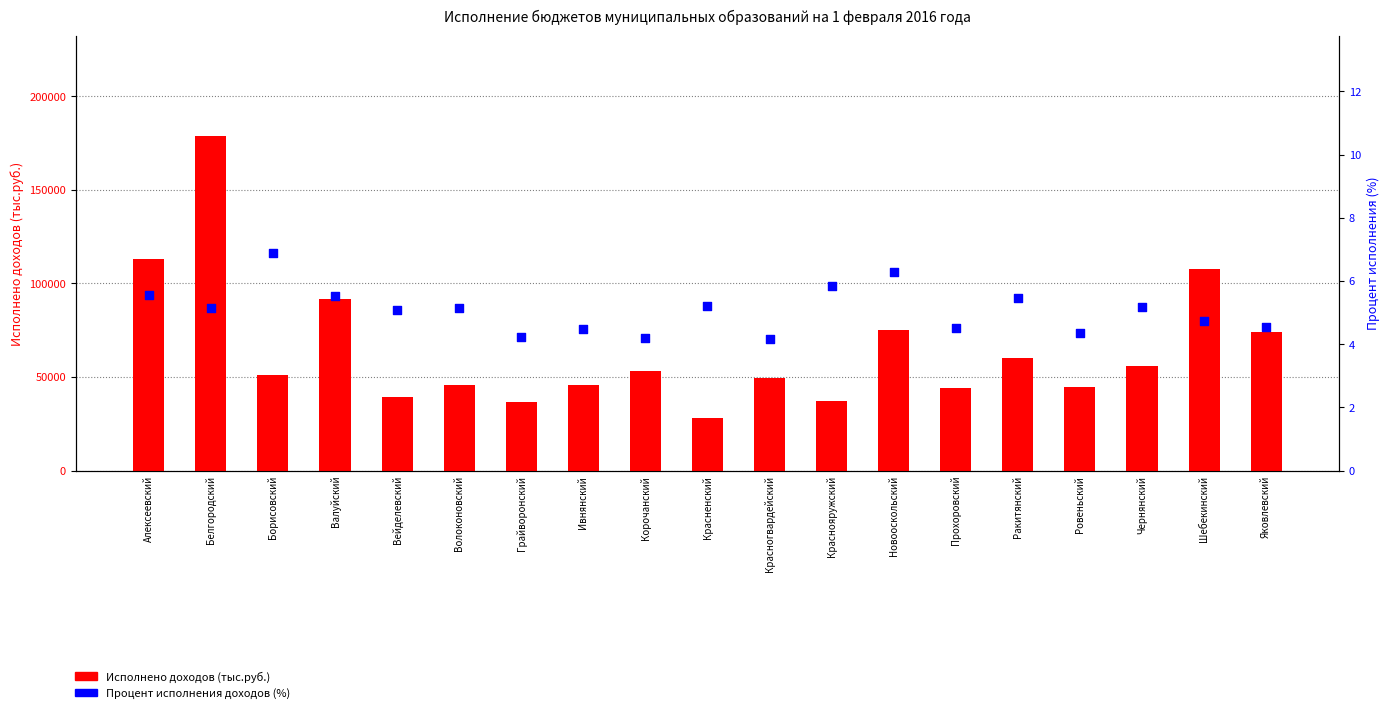

What are all the series names shown in the legend?

Исполнено доходов (тыс.руб.), Процент исполнения доходов (%)